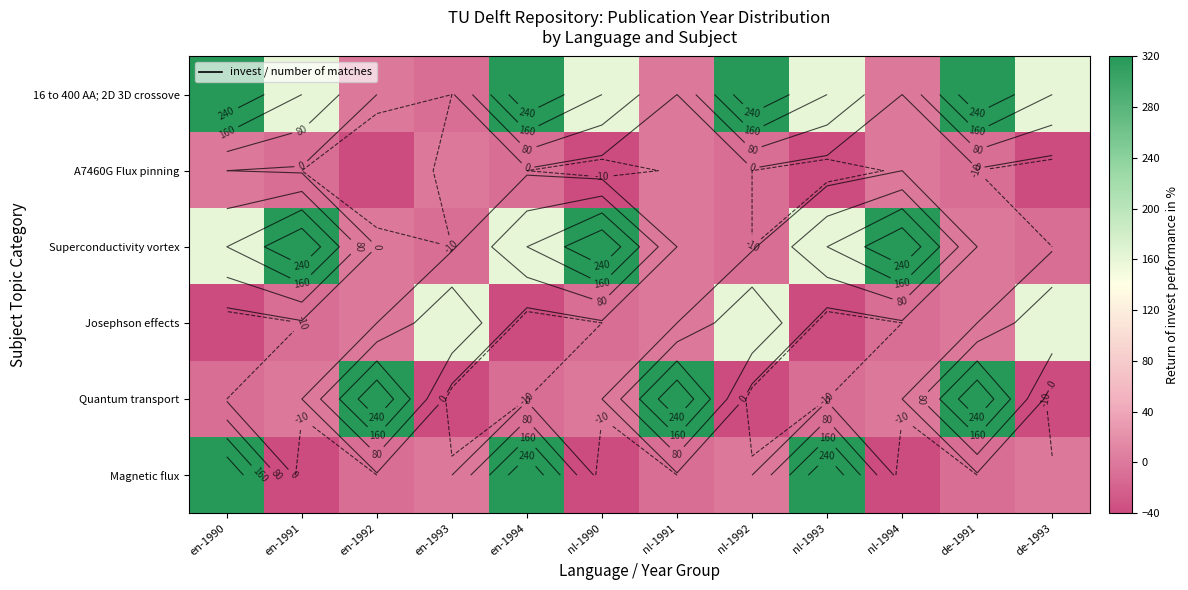

At how many categories does at least one series exceed 250?

10